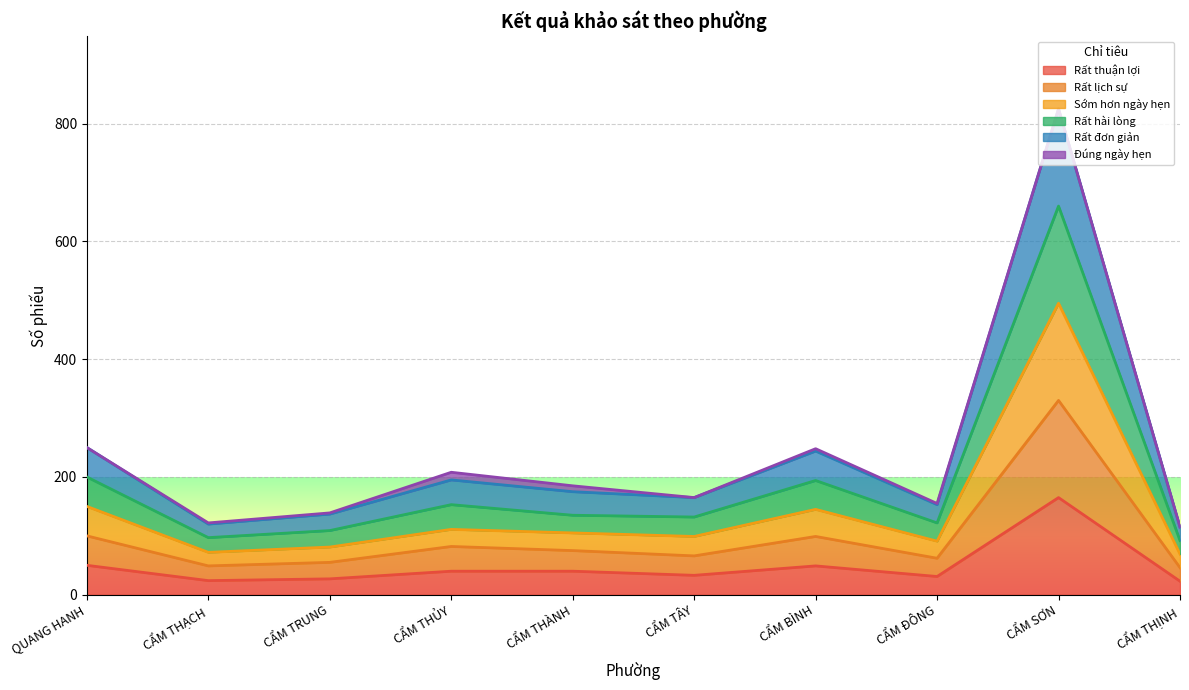

What is the value of the Rất thuận lợi point at the 9th from the left?

165